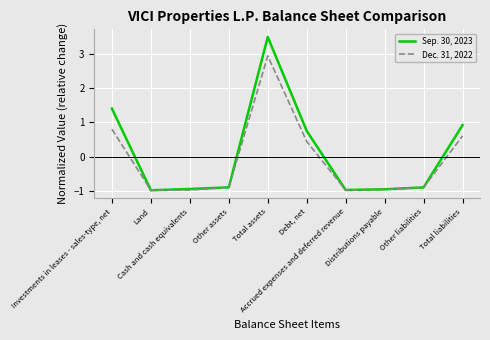

What is the sum of all Sep. 30, 2023 values?

0.9